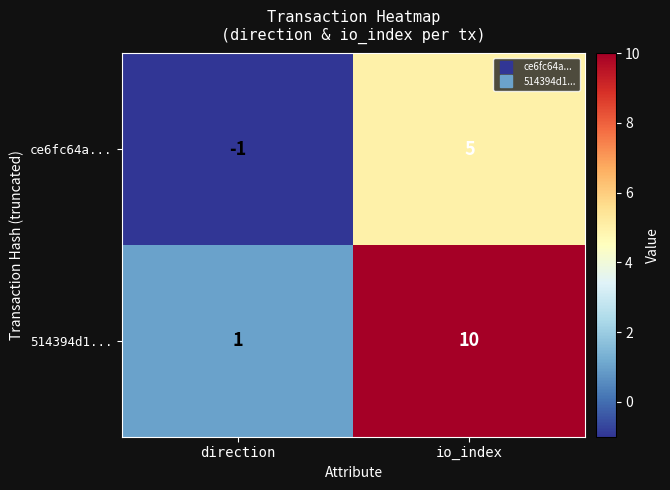

List the series in order of their peak value, lowest first.

ce6fc64a..., 514394d1...